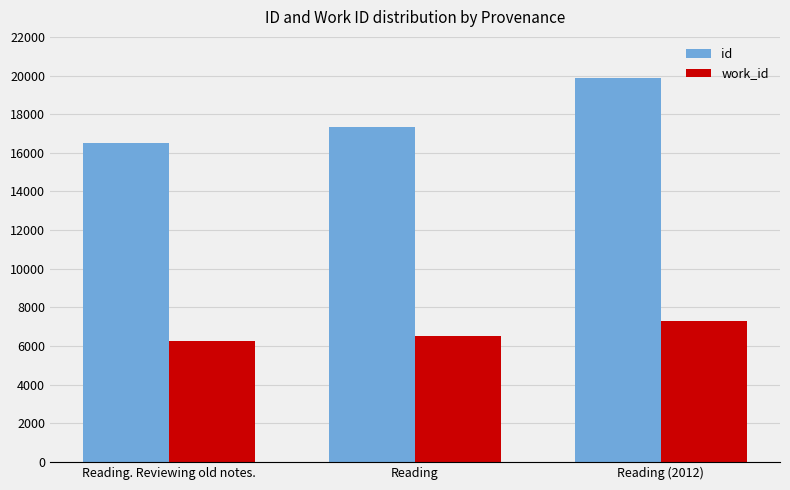

Reading left to right, transcribe all the data shown in this chart.

id: 16527	17332	19890
work_id: 6237	6516	7305